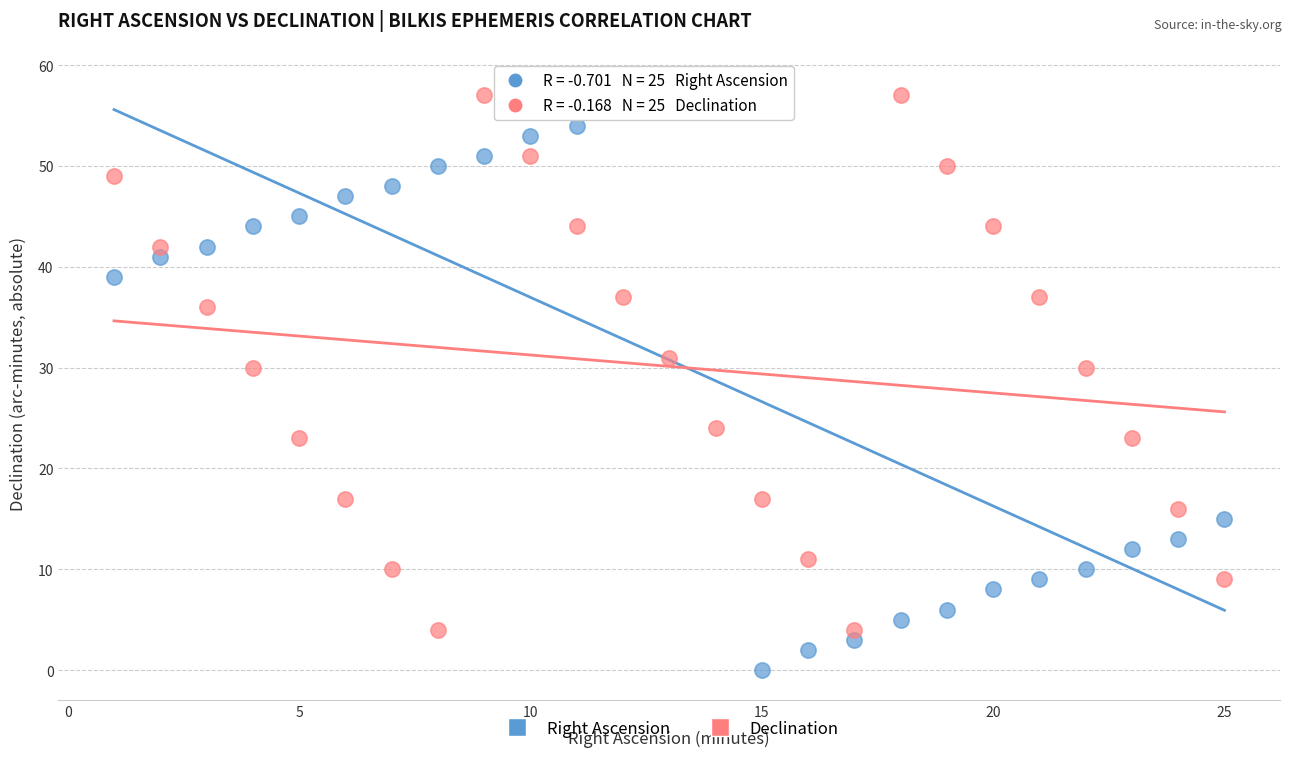

Which series reaches the maximum Y coordinate?

Right Ascension